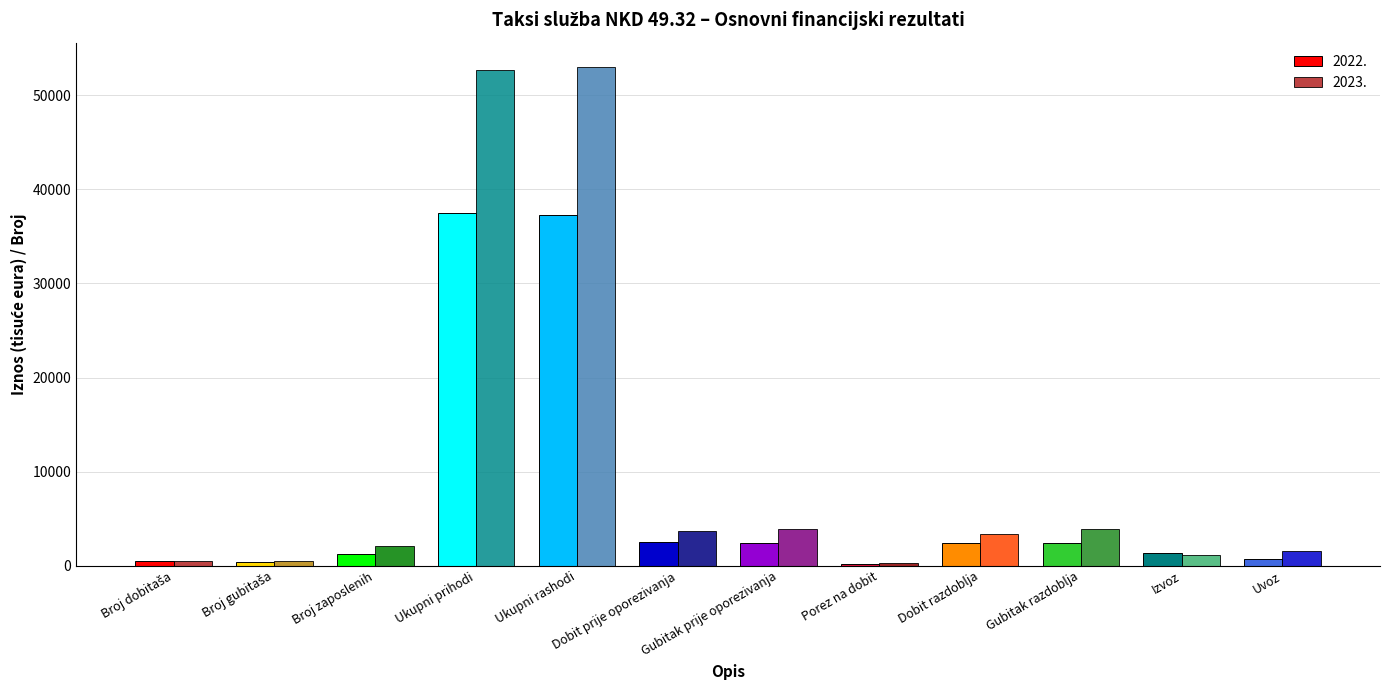

Count the number of categories in the chart.

12